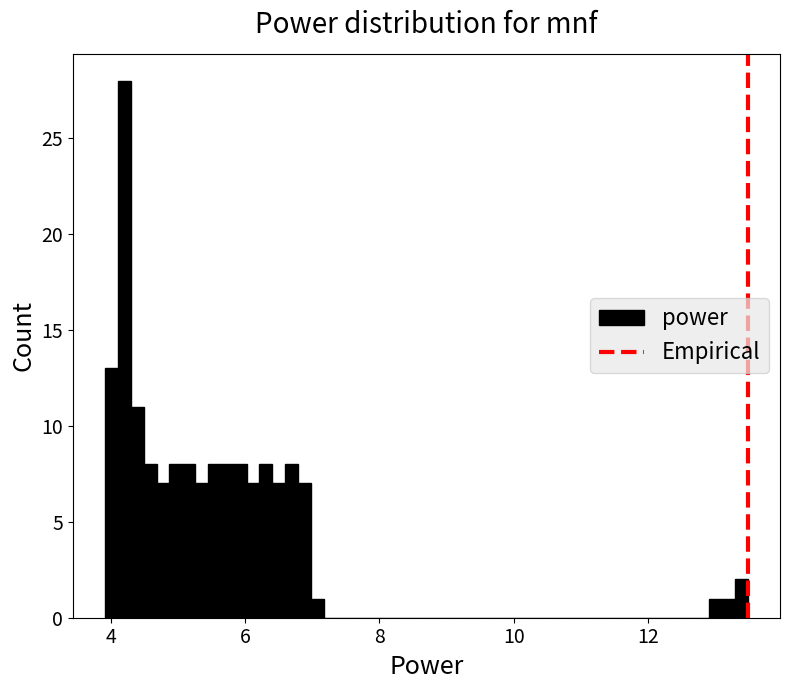

Read against the x-axis, roughly where is the centre of the tallest bar?

4.2